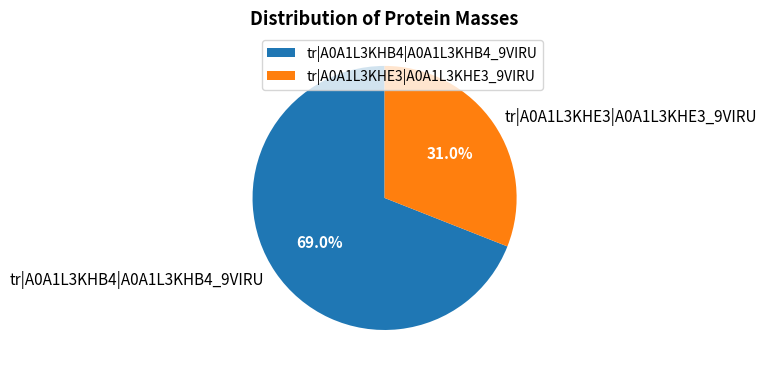

Is it true that tr|A0A1L3KHB4|A0A1L3KHB4_9VIRU is 61% of the pie?

False